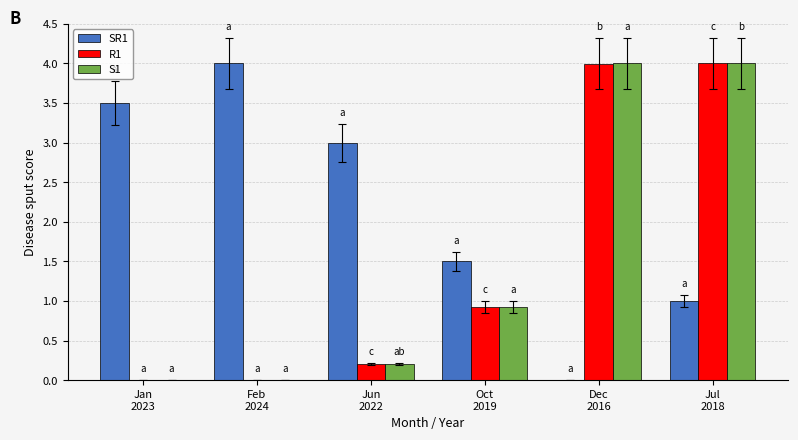

Reading right to left, list all the values displayed in this chart.

SR1: 1.0	0.0	1.5	3.0	4.0	3.5
R1: 4.0	4.0	0.9	0.2	0.0	0.0
S1: 4.0	4.0	0.9	0.2	0.0	0.0